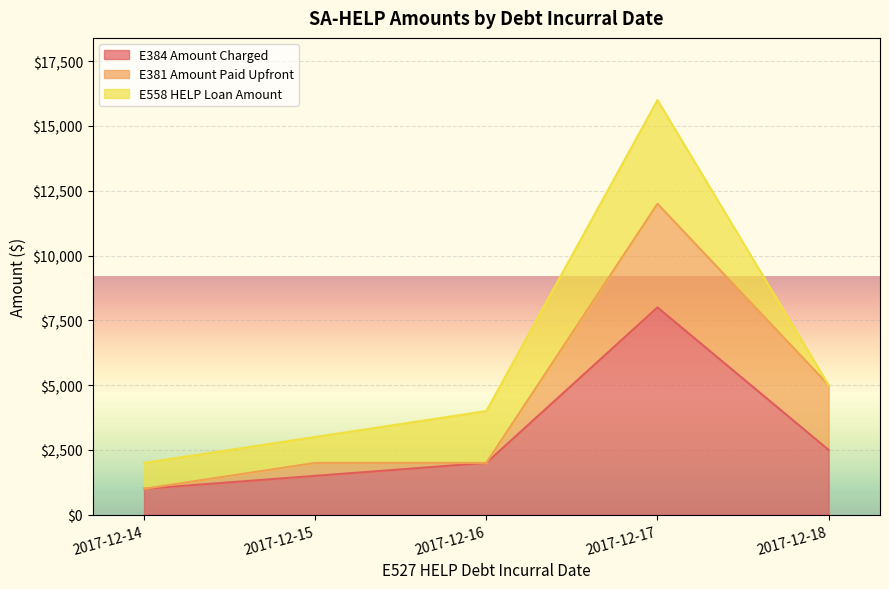

At which label does E381 Amount Paid Upfront reach its peak?

2017-12-17